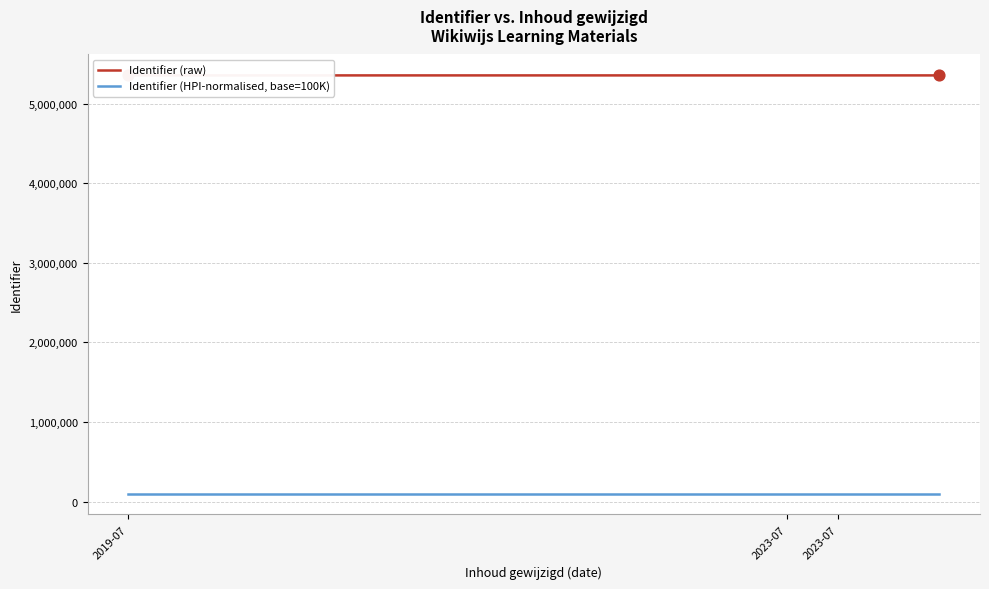

Which series contains the lowest Y value?

Identifier (HPI-normalised, base=100K)